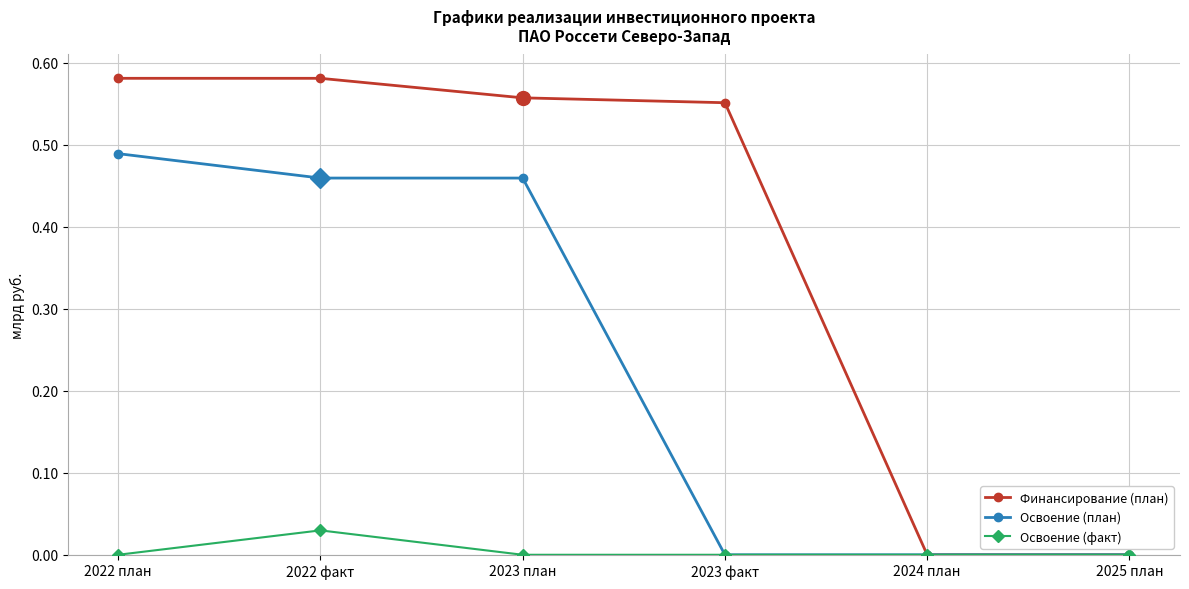

Which series has the largest total across all categories?

Финансирование (план)